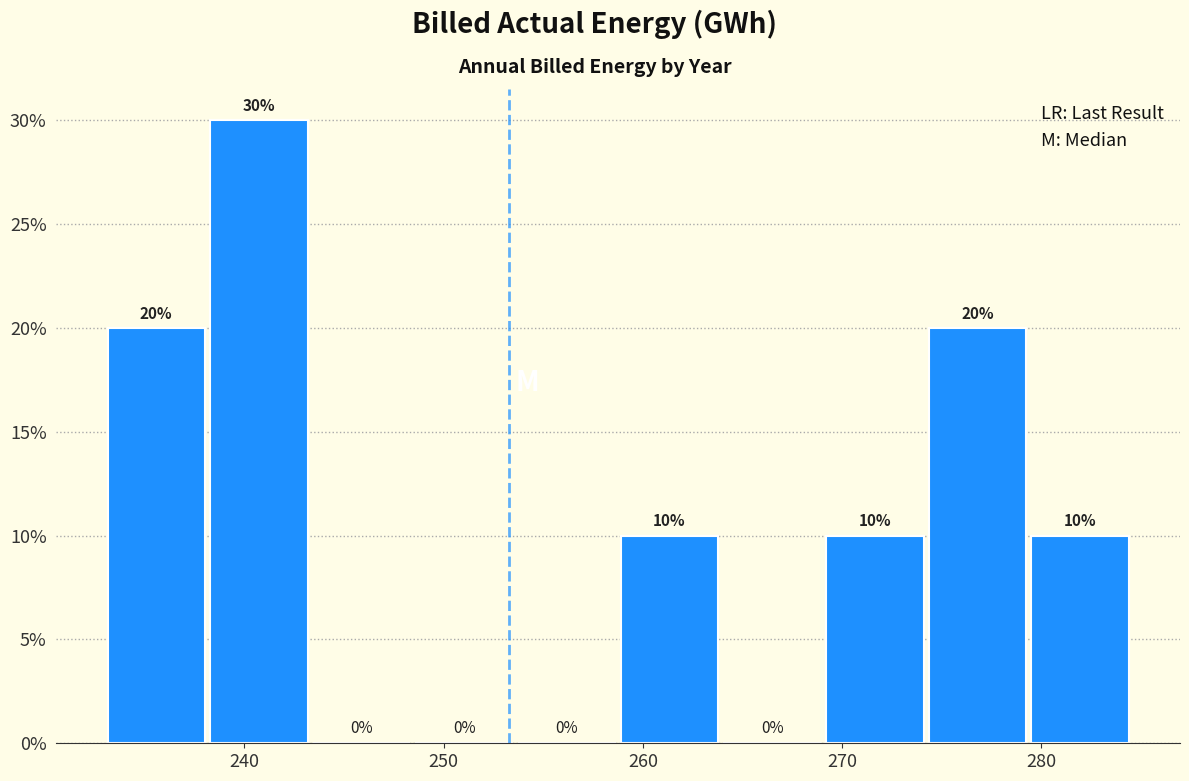

Reading left to right, transcribe this chart: for each bar, give the range it covers on the x-axis and its height. The bar edges are not printed on the chart, so give them approximately, as read against the axis.

233 to 238: 20
238 to 243: 30
243 to 248: 0
248 to 254: 0
254 to 259: 0
259 to 264: 10
264 to 269: 0
269 to 274: 10
274 to 279: 20
279 to 285: 10